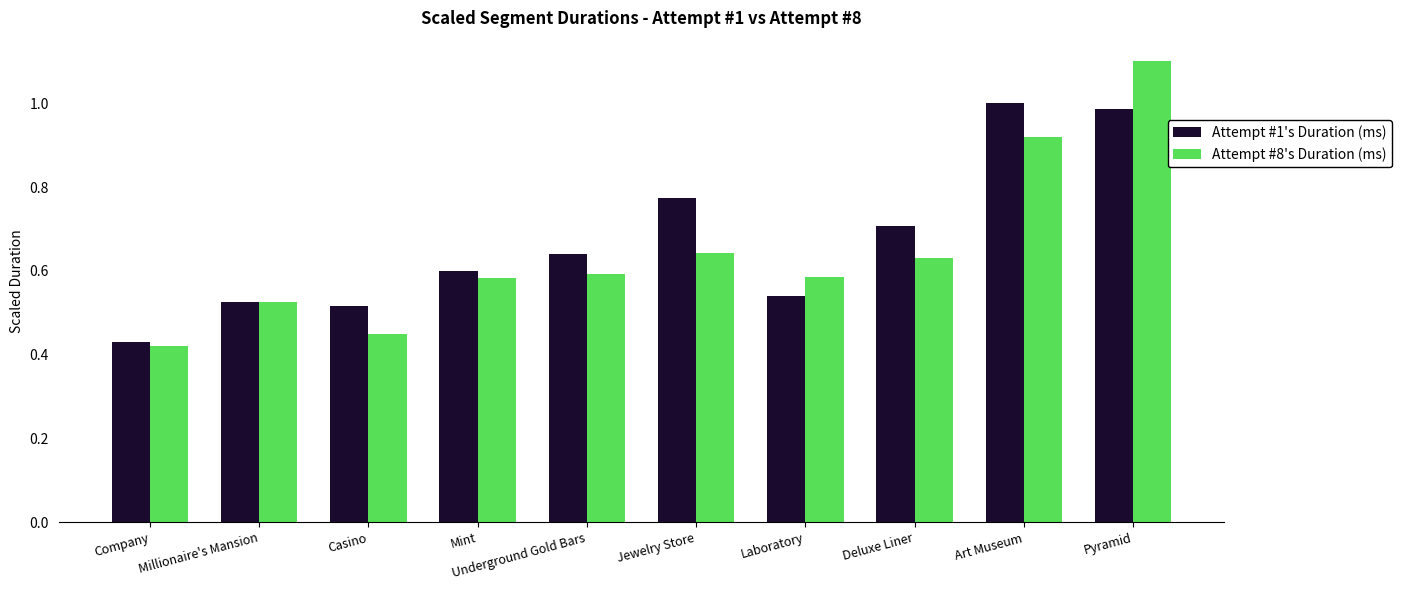

List the series in order of their peak value, highest first.

Attempt #8's Duration (ms), Attempt #1's Duration (ms)